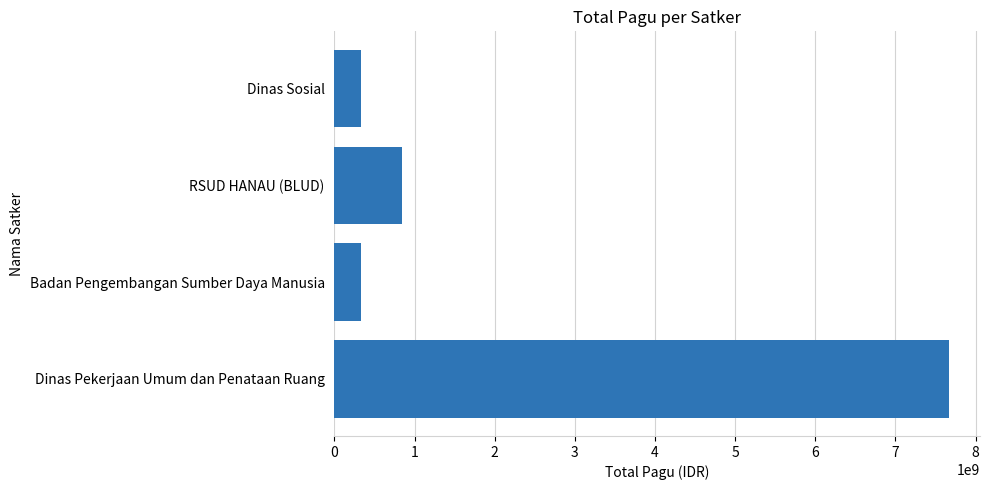

How many bars are there in total?

4